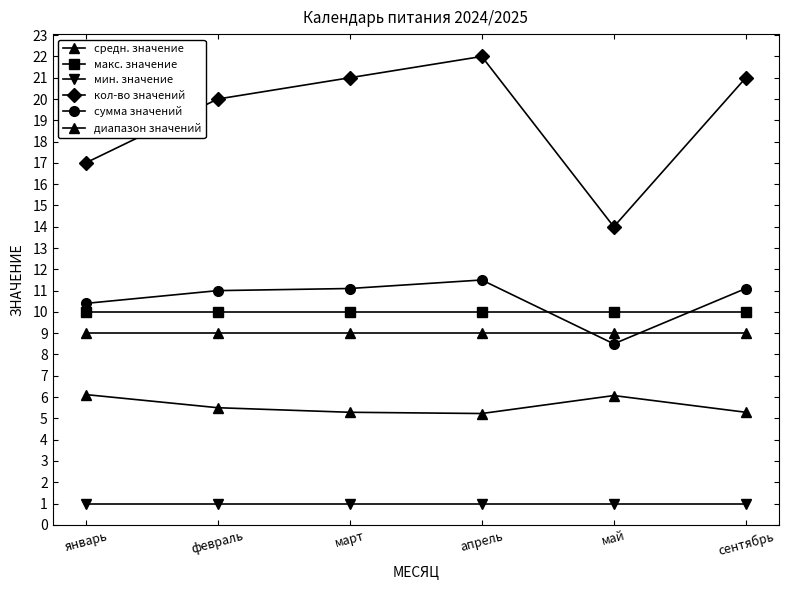

Rank the series by their maximum value, from highest to lowest.

кол-во значений, сумма значений, макс. значение, диапазон значений, средн. значение, мин. значение